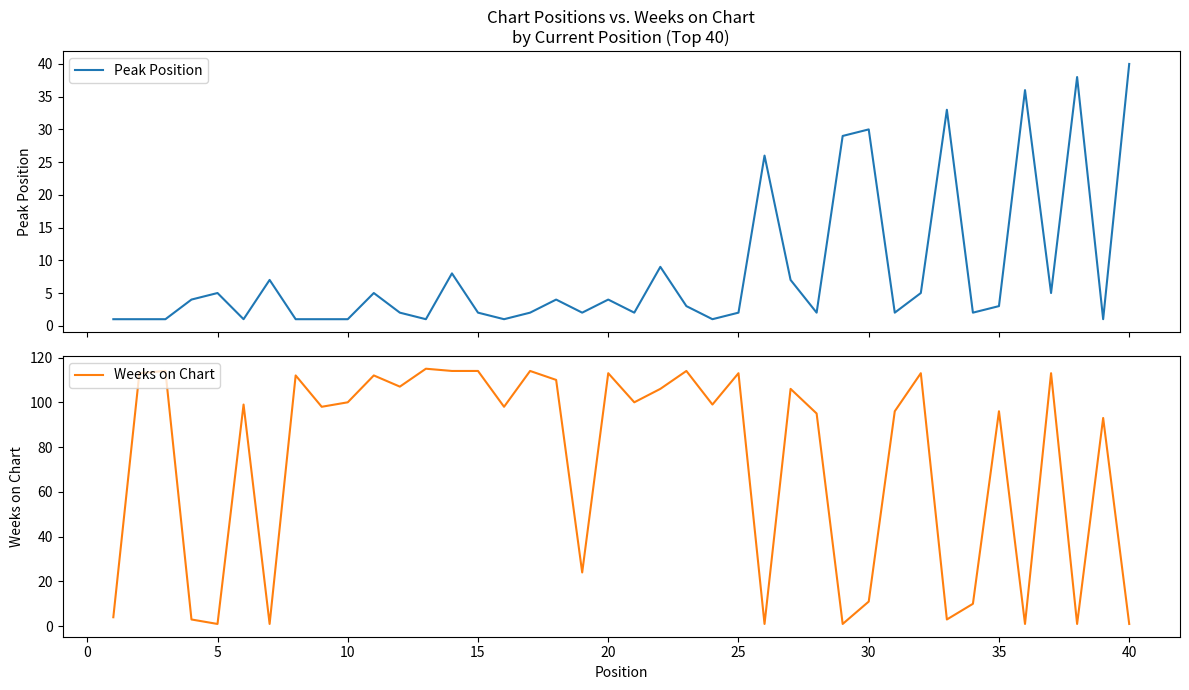

Reading left to right, list all the values displayed in this chart.

Peak Position: 1	1	1	4	5	1	7	1	1	1	5	2	1	8	2	1	2	4	2	4	2	9	3	1	2	26	7	2	29	30	2	5	33	2	3	36	5	38	1	40
Weeks on Chart: 4	113	114	3	1	99	1	112	98	100	112	107	115	114	114	98	114	110	24	113	100	106	114	99	113	1	106	95	1	11	96	113	3	10	96	1	113	1	93	1